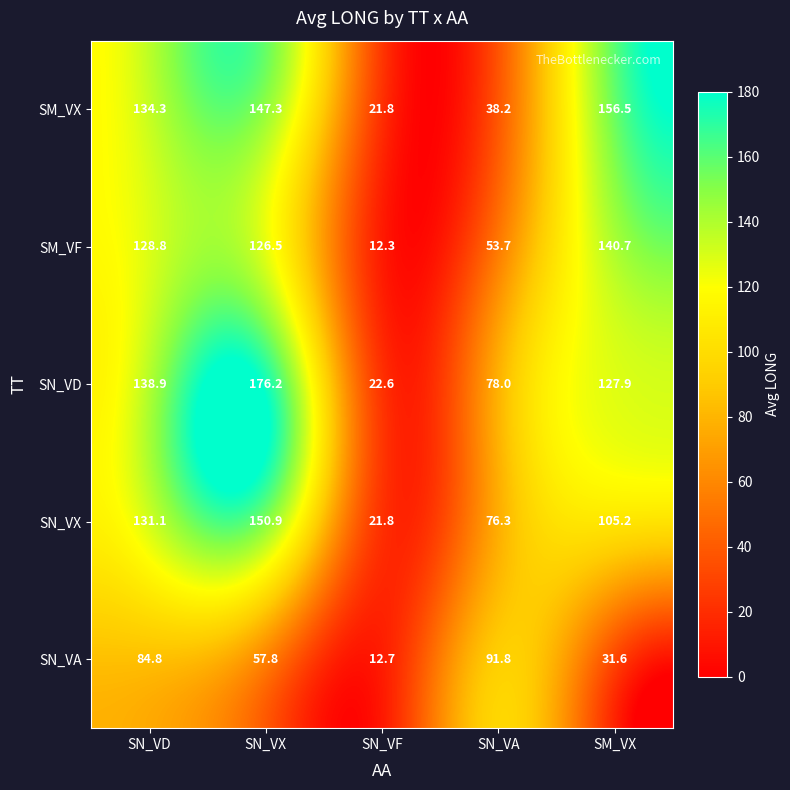

Read the SM_VX value at SM_VX.

156.5